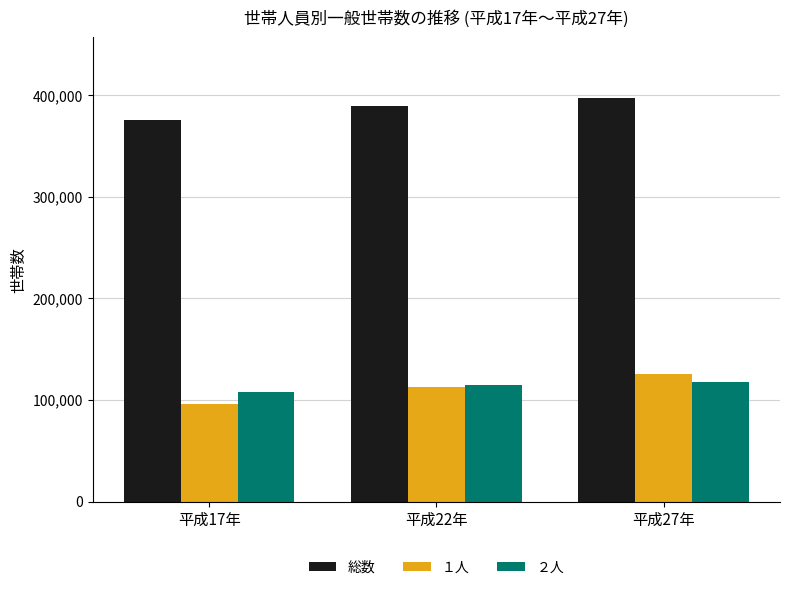

What is the sum of all 総数 values?

1162888